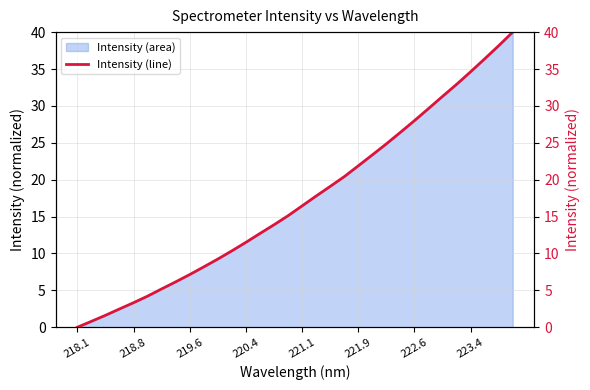

True or false: the data has more than 2 interior local peaks.

False